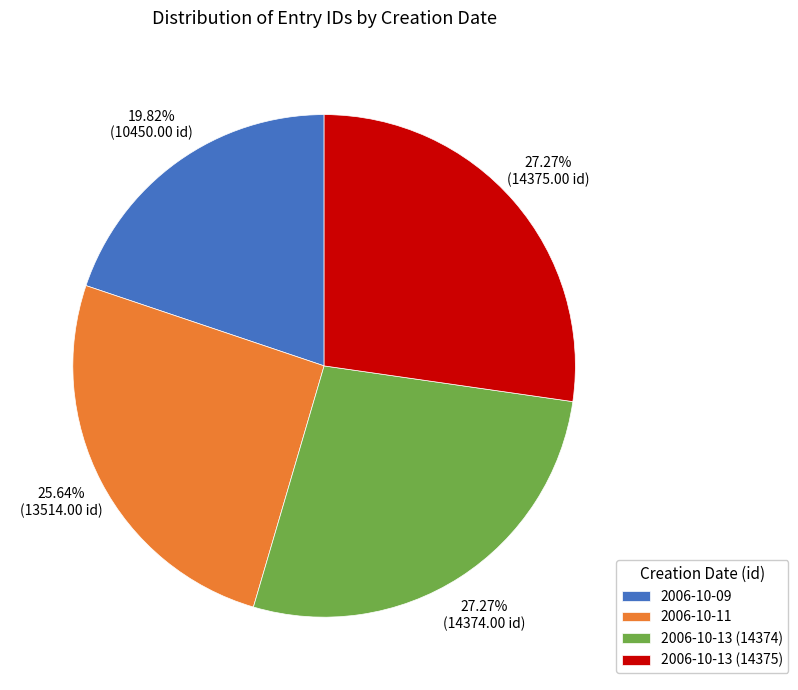

What is the ratio of the value at 2006-10-13 (14374) to the value at 2006-10-13 (14375)?

1.0